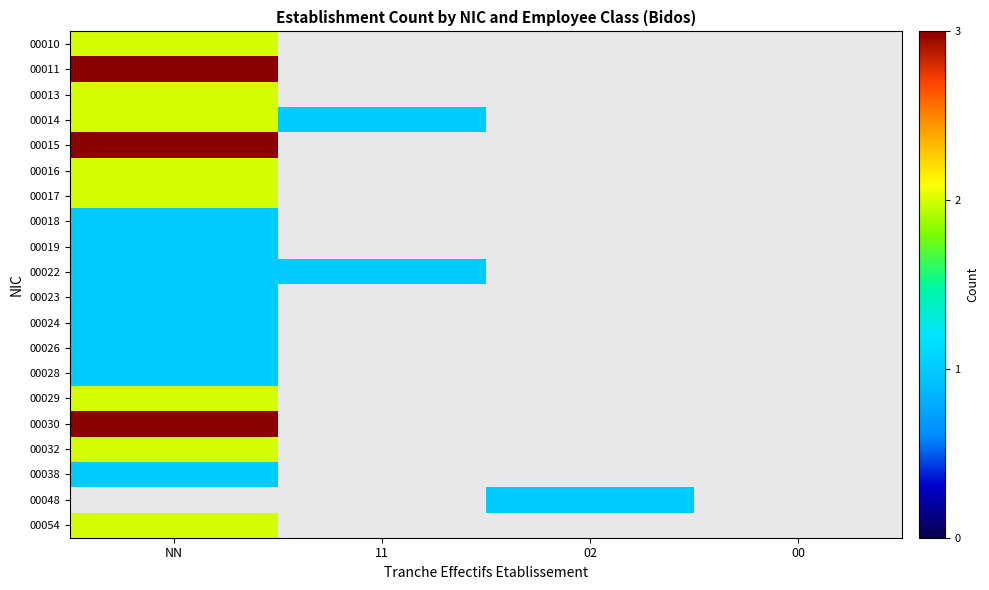

At 00, list the series in order from smallest to largest.

00010, 00011, 00013, 00014, 00015, 00016, 00017, 00018, 00019, 00022, 00023, 00024, 00026, 00028, 00029, 00030, 00032, 00038, 00048, 00054